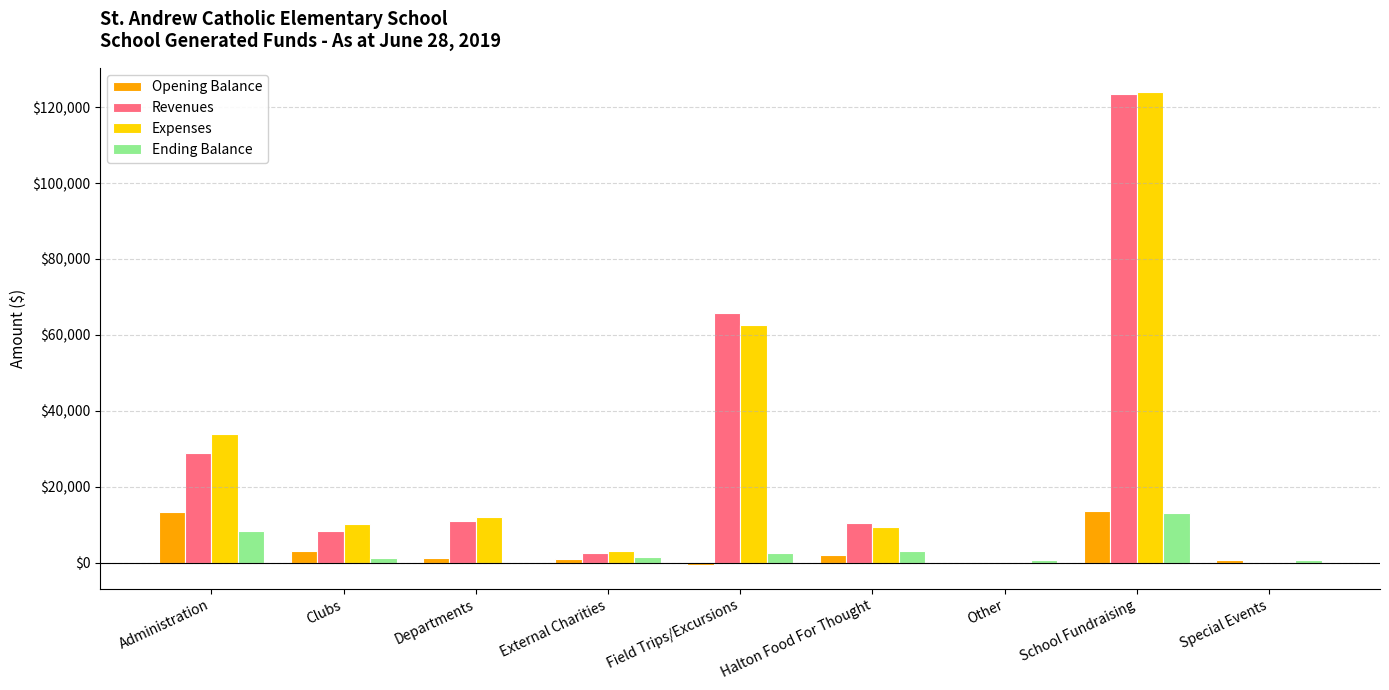

What is the approximate value of Ending Balance at Clubs?

1235.0